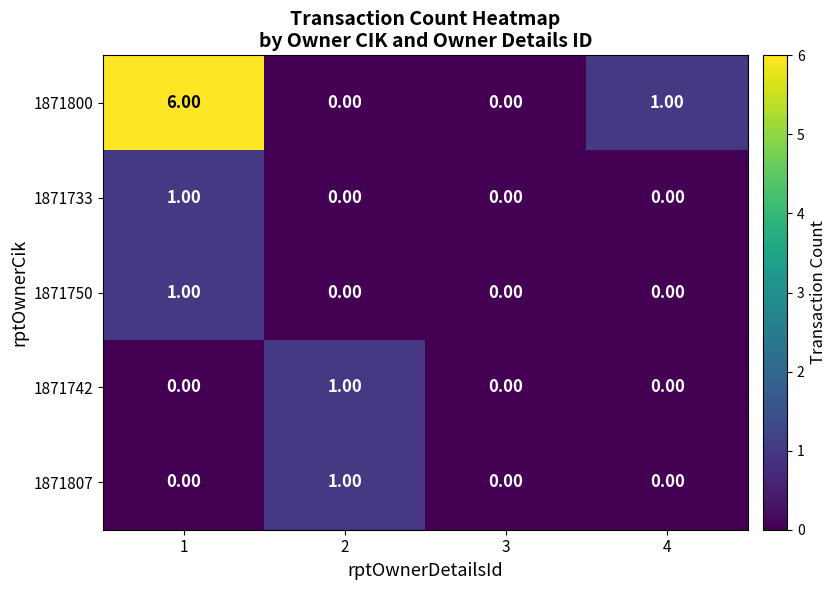

Which series has the largest total across all categories?

1871800